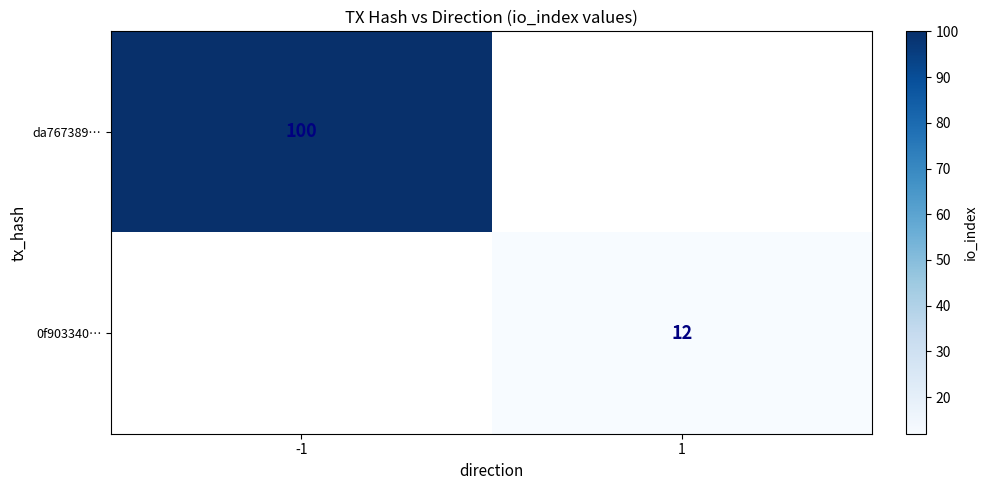

The value of da767389… at -1 is 100. True or false?

True